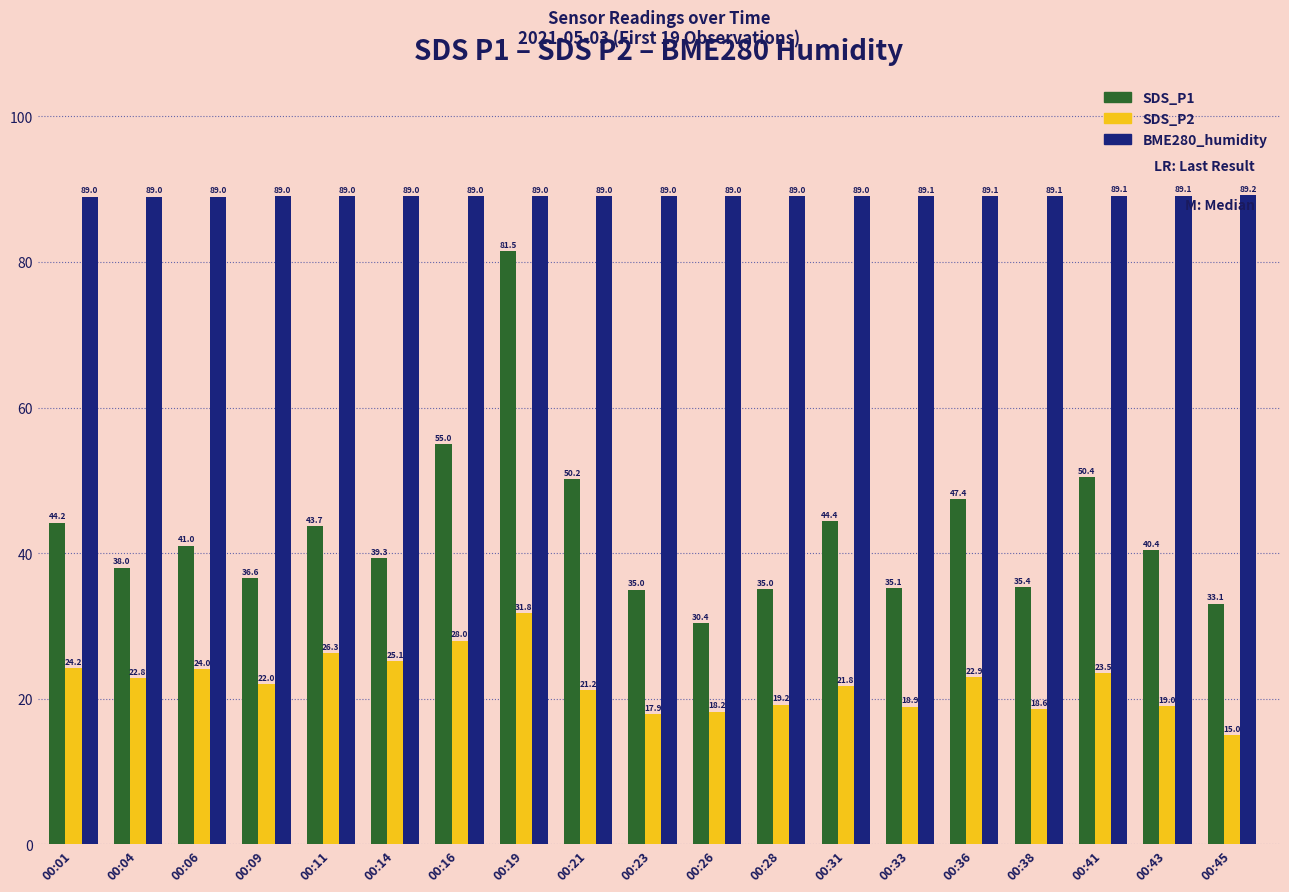

What is the maximum value shown in the chart?

89.2